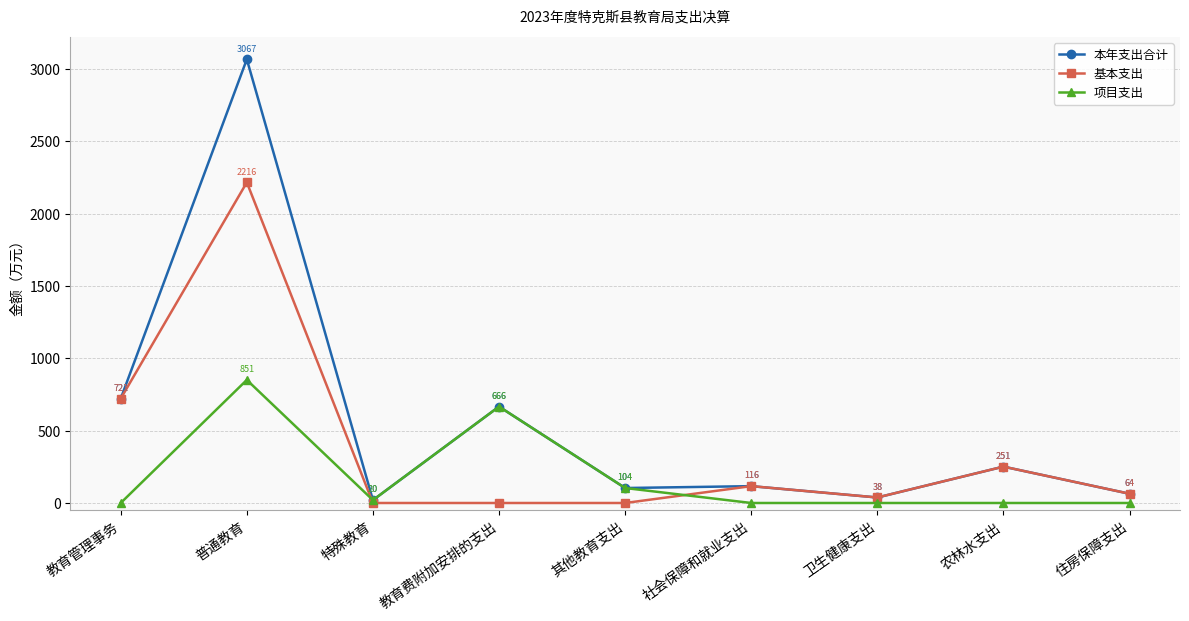

What is the difference between the maximum and minimum values in the 基本支出 series?

2216.3